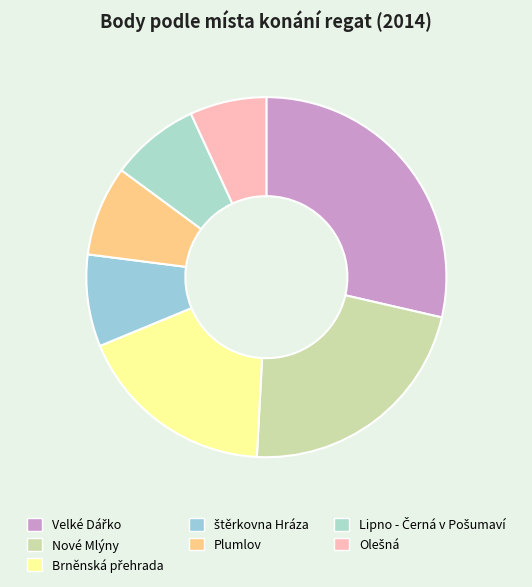

The Plumlov slice represents 8% of the pie. True or false?

True